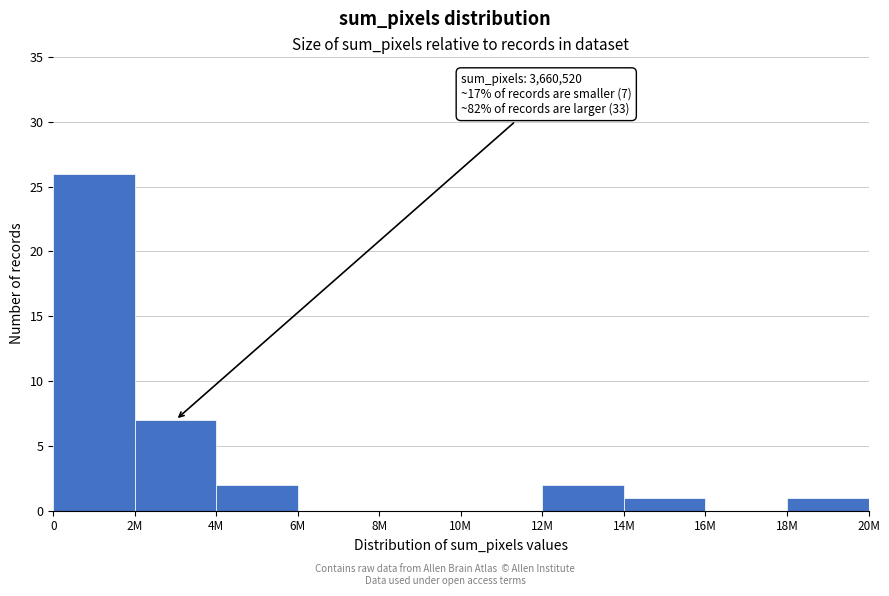

Reading left to right, list all the values displayed in this chart.

0=26	2M=7	4M=2	6M=0	8M=0	10M=0	12M=2	14M=1	16M=0	18M=1